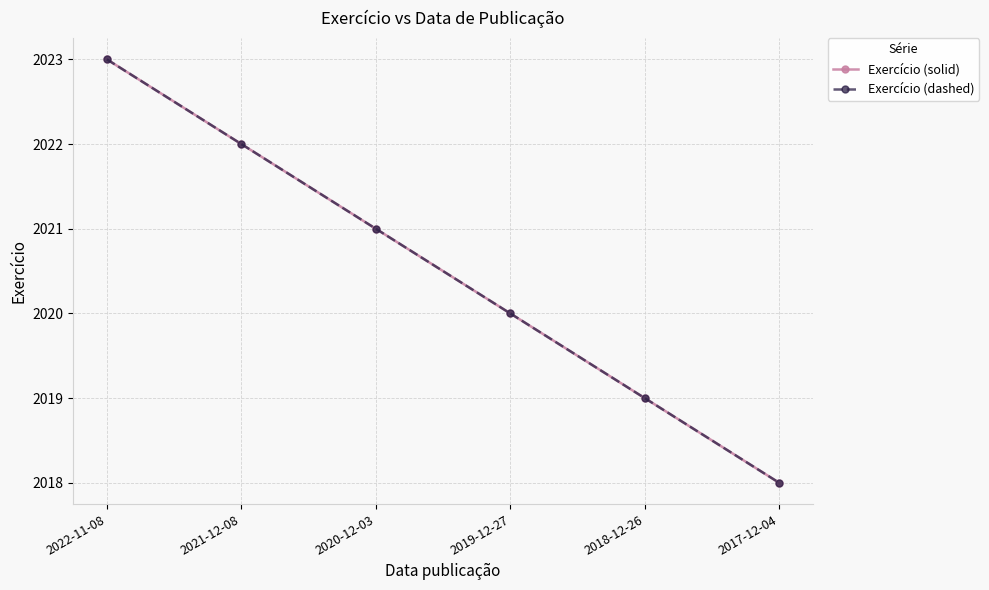

Reading left to right, transcribe all the data shown in this chart.

Exercício (solid): 2023	2022	2021	2020	2019	2018
Exercício (dashed): 2023	2022	2021	2020	2019	2018